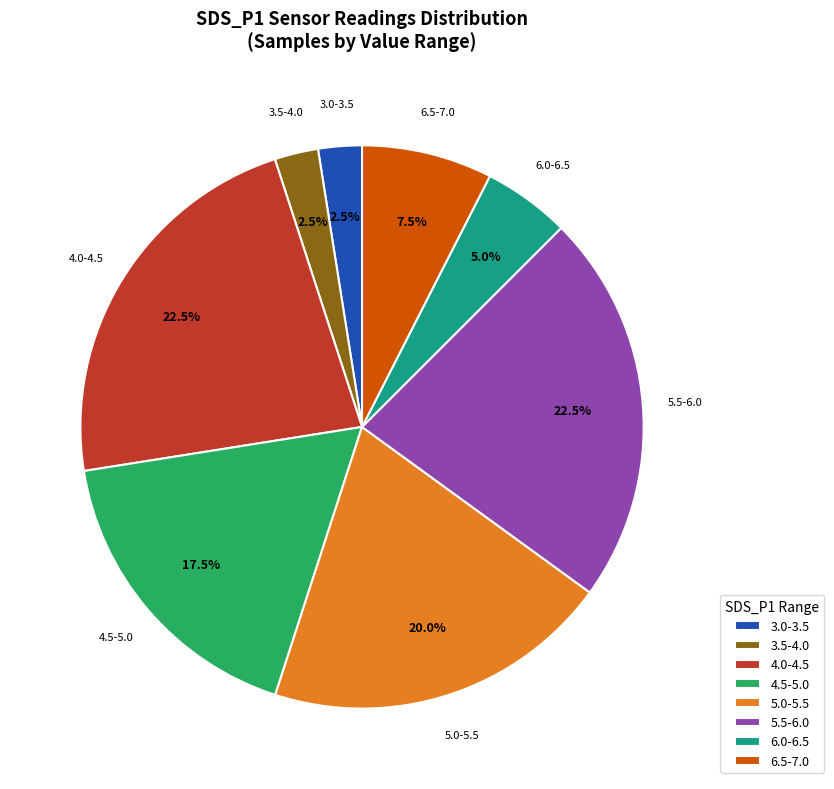

How many segments does this pie chart have?

8